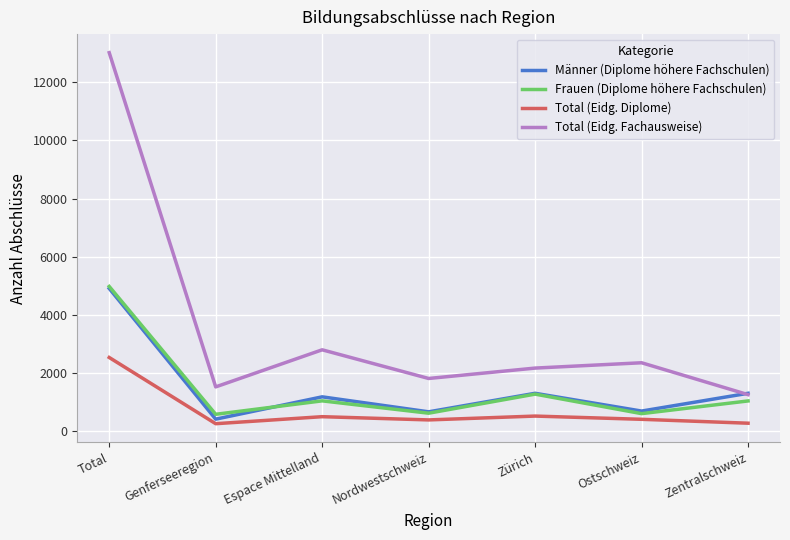

What position from the right is Zentralschweiz?

1